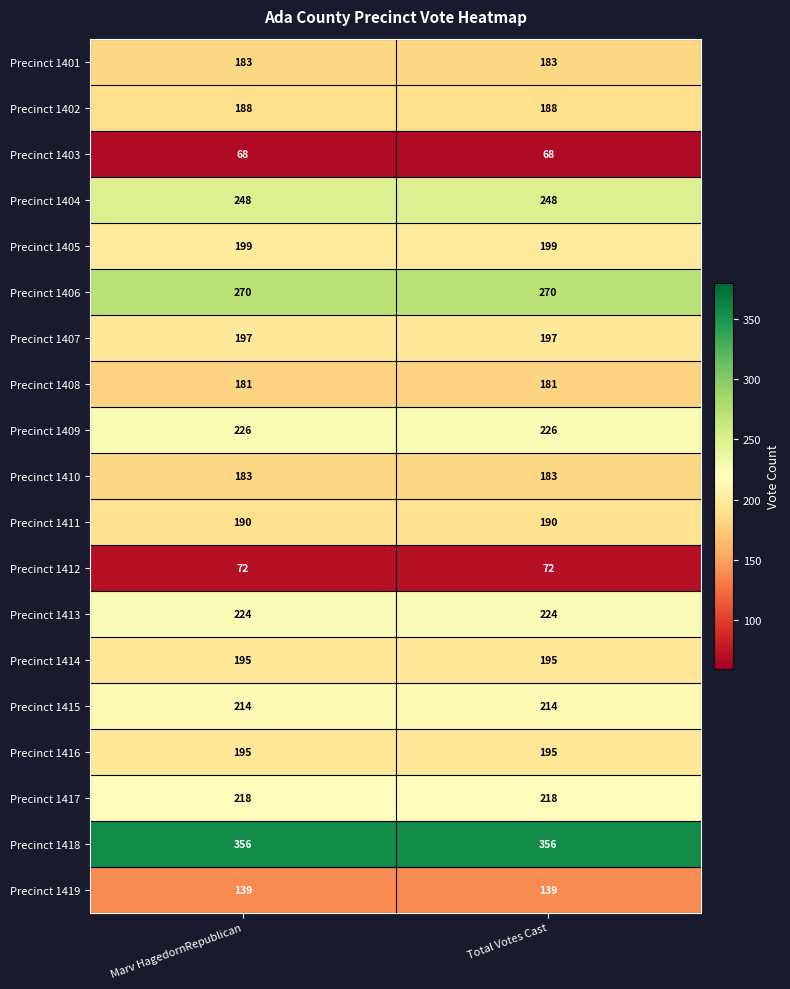

What is the maximum value for Precinct 1404?

248